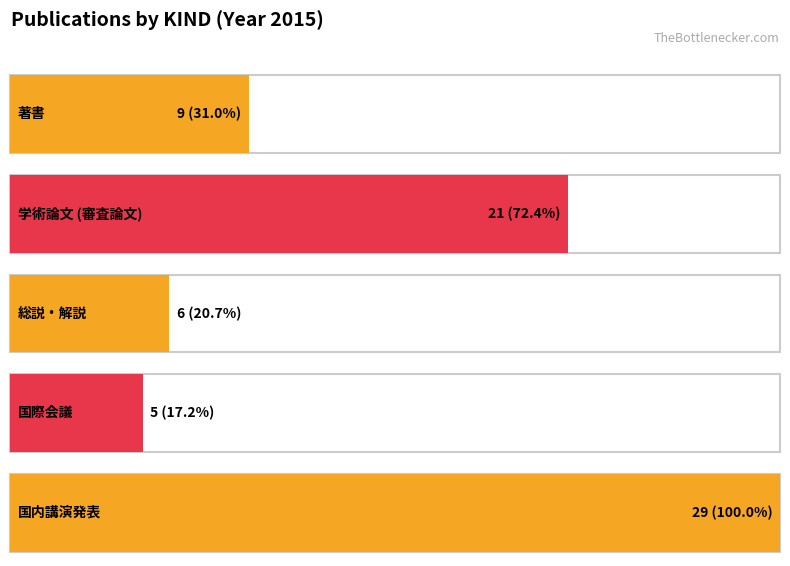

The chart shows a value of 2 at 国際会議. True or false?

False